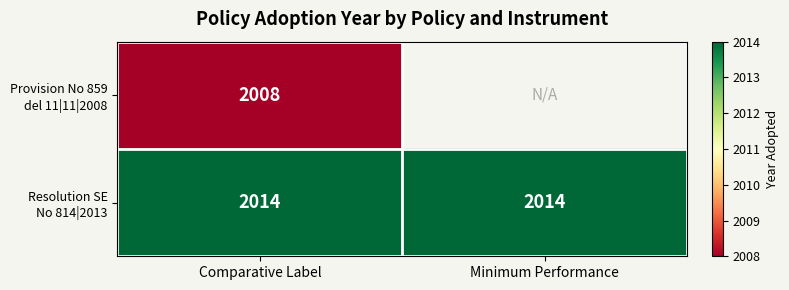

What is the spread (max minus min) of values at Comparative Label?

6